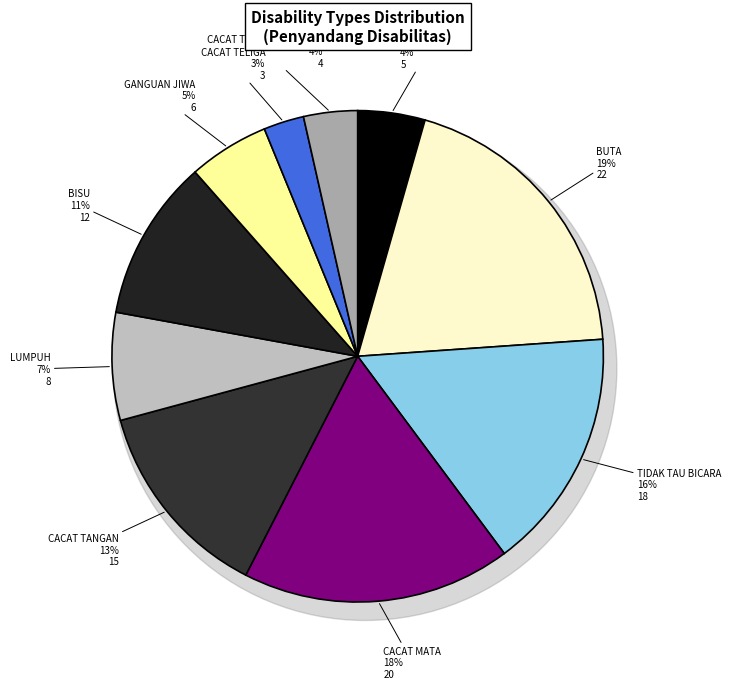

How much of the chart is everything except TIDAK TAU BICARA?

84.1%